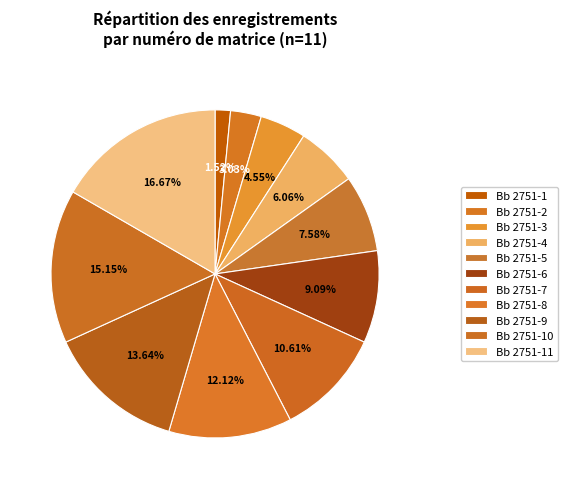

Is it true that Bb 2751-7 is 11% of the pie?

True